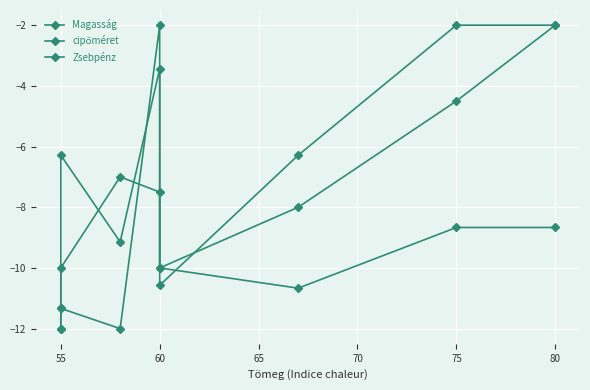

How many distinct data groups are displayed?

3